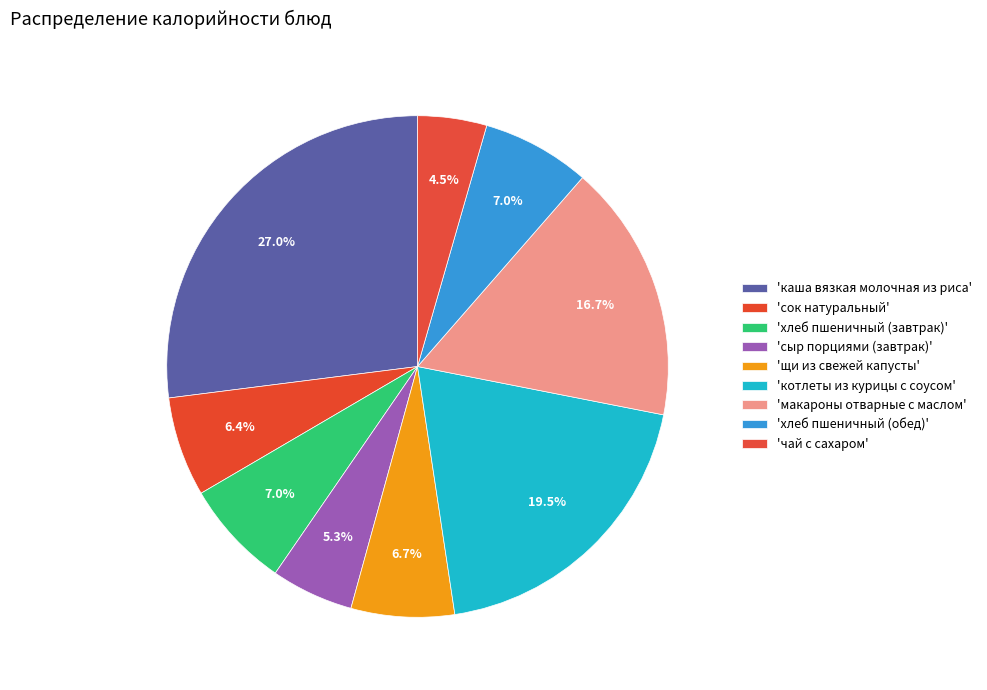

What is the smallest slice in the pie chart?

чай с сахаром